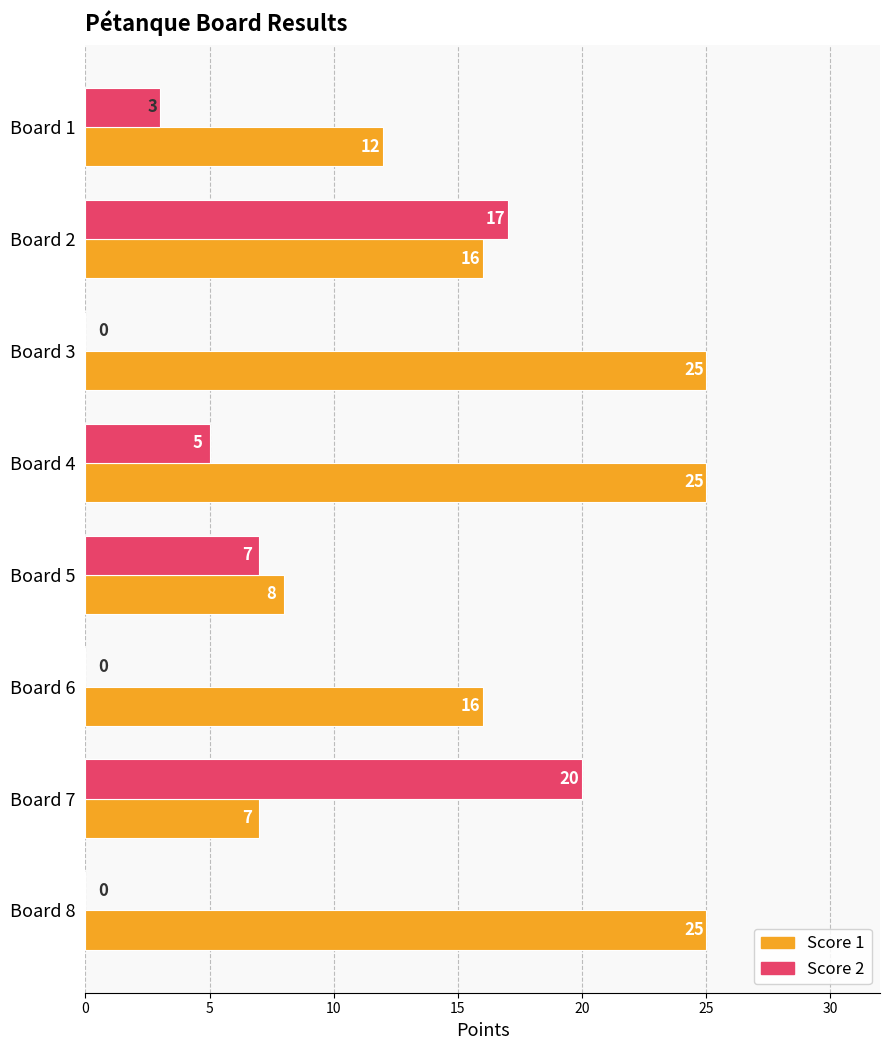

True or false: Score 2 has a value of 1 at Board 5.

False